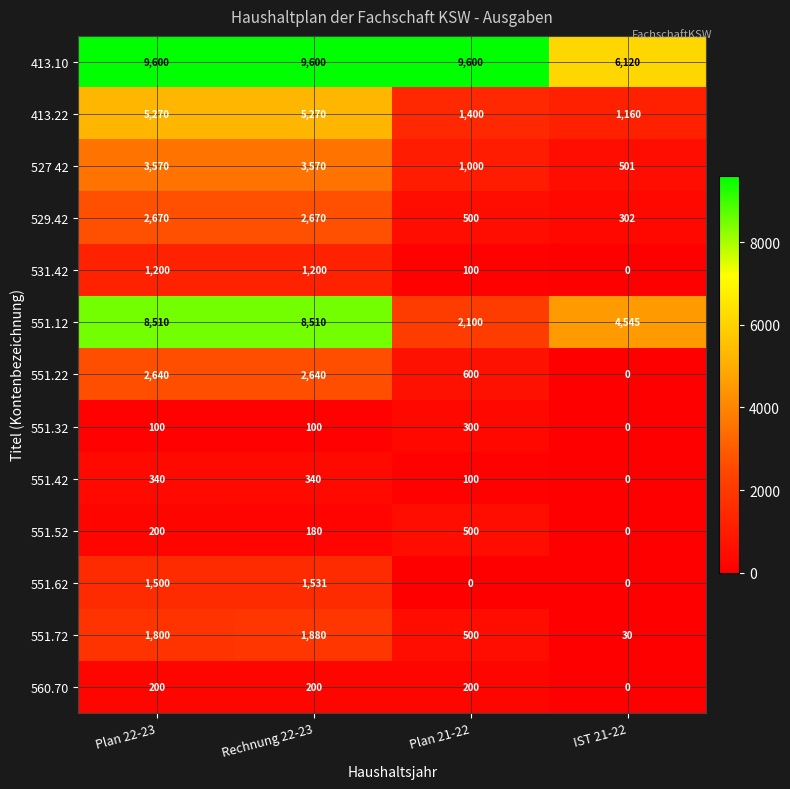

At which label is 527 42 closest to 2035?

Plan 21-22